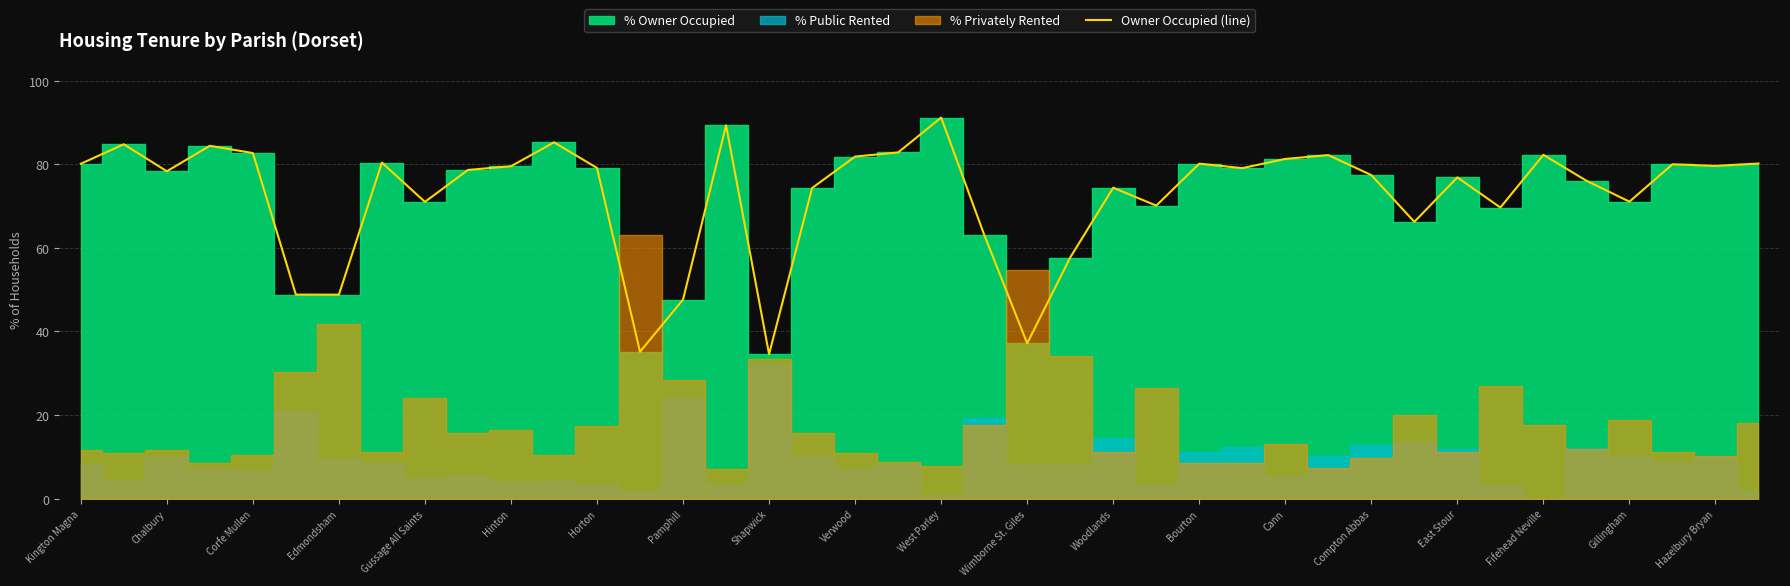

At which label does the data first exceed 79?

Kington Magna